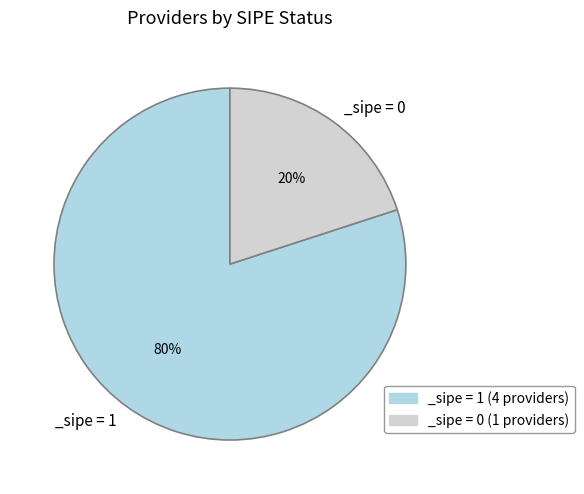

Count the number of slices in the pie.

2